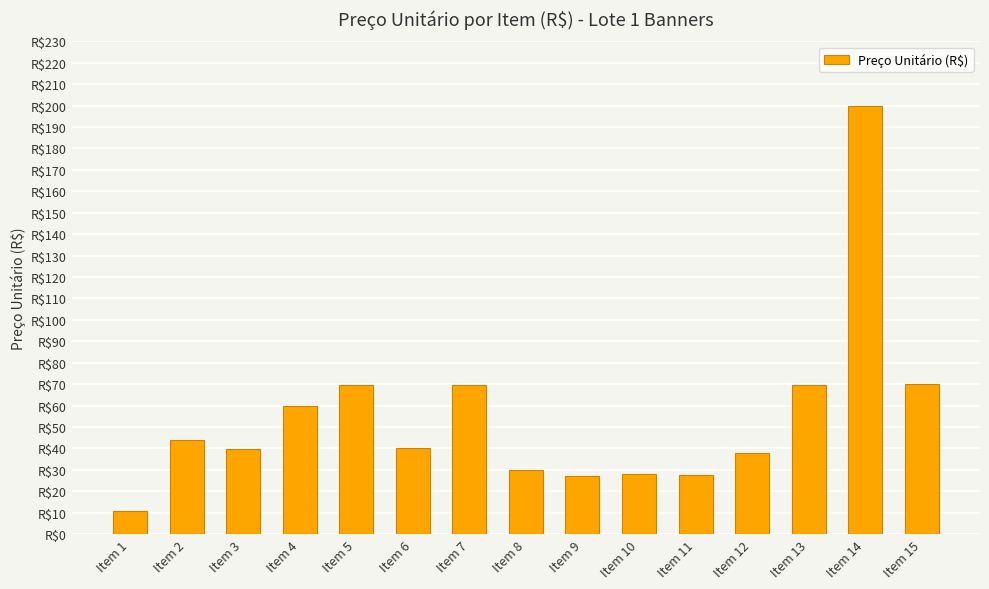

List the labels in order of value, largest first.

Item 14, Item 15, Item 5, Item 7, Item 13, Item 4, Item 2, Item 6, Item 3, Item 12, Item 8, Item 10, Item 11, Item 9, Item 1